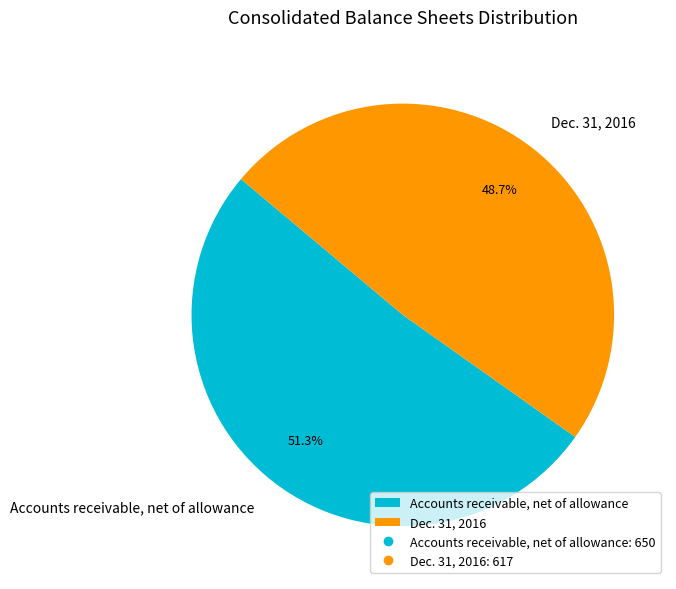

To the nearest percent, what is the combined percentage of Dec. 31, 2016 and Accounts receivable, net of allowance?

100%